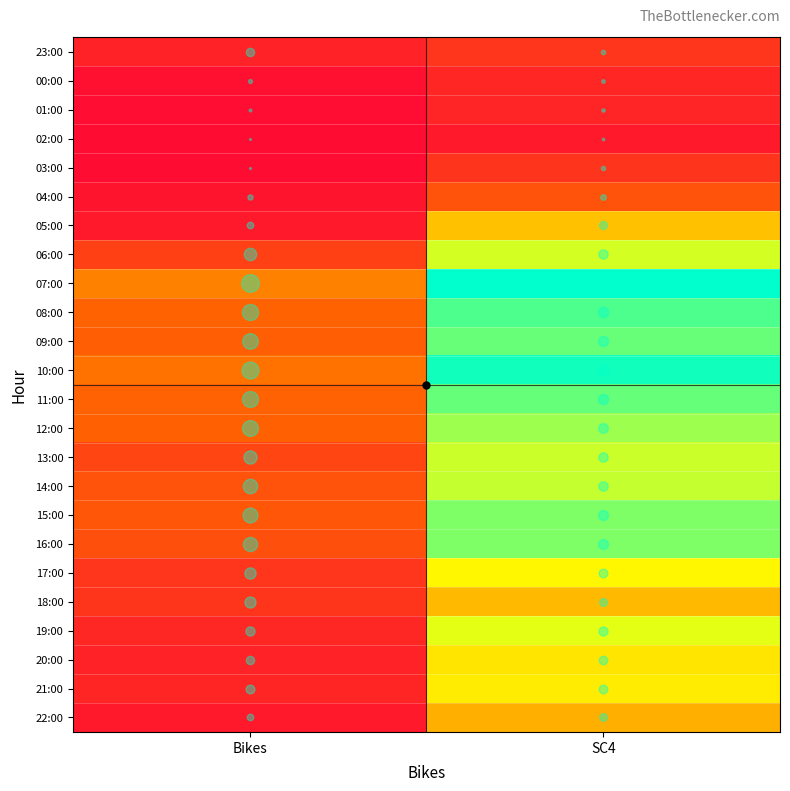

Reading left to right, extract all data points from this chart.

23:00: Bikes=18	SC4=33
00:00: Bikes=4	SC4=21
01:00: Bikes=2	SC4=19
02:00: Bikes=1	SC4=11
03:00: Bikes=1	SC4=31
04:00: Bikes=7	SC4=54
05:00: Bikes=11	SC4=109
06:00: Bikes=40	SC4=148
07:00: Bikes=81	SC4=204
08:00: Bikes=67	SC4=183
09:00: Bikes=63	SC4=176
10:00: Bikes=74	SC4=199
11:00: Bikes=66	SC4=177
12:00: Bikes=65	SC4=162
13:00: Bikes=45	SC4=150
14:00: Bikes=54	SC4=152
15:00: Bikes=57	SC4=170
16:00: Bikes=52	SC4=170
17:00: Bikes=33	SC4=133
18:00: Bikes=32	SC4=106
19:00: Bikes=22	SC4=143
20:00: Bikes=18	SC4=125
21:00: Bikes=20	SC4=128
22:00: Bikes=11	SC4=101